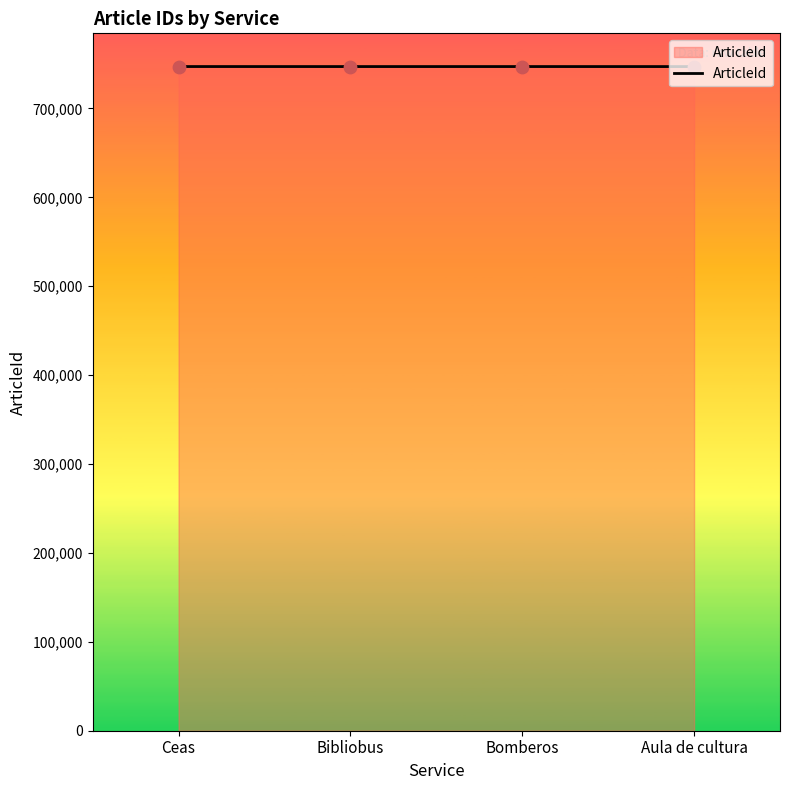

Approximately how many times larger is the value at Bomberos compared to Bibliobus?

1.0